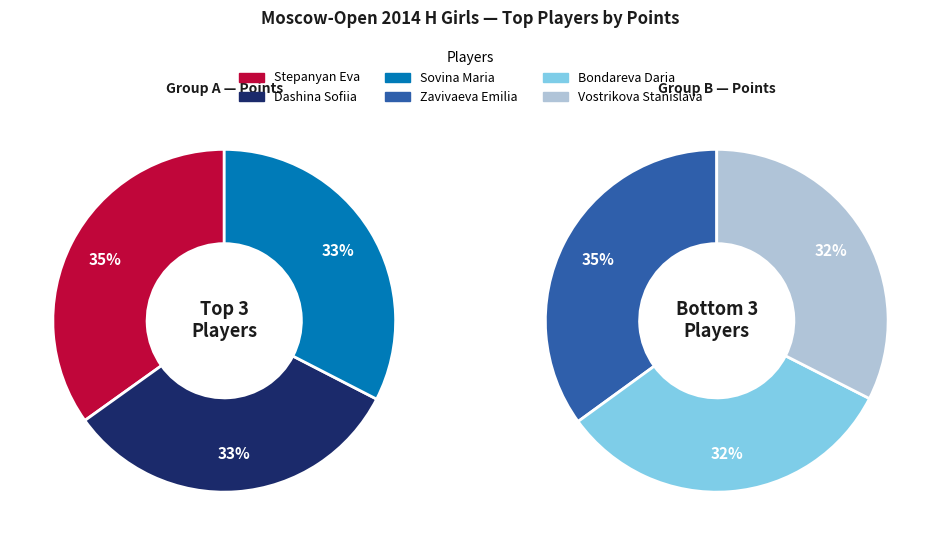

Which category has the smallest portion of the pie?

Bondareva Daria